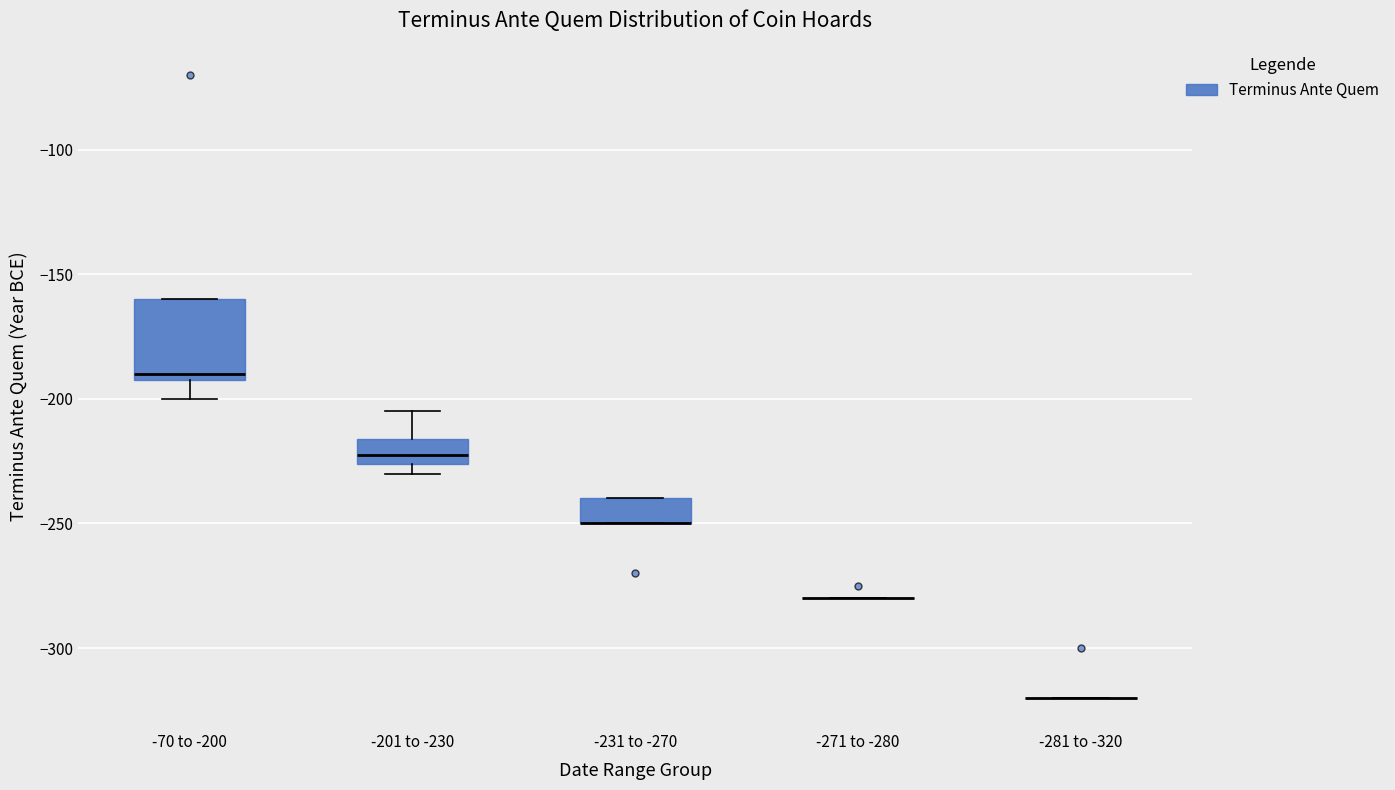

Reading left to right, read every box against the y-axis: the position of its median line, the range the box covers, and the ends of its whiskers. The values are not printed on the chart, so give them approximately, as read against the axis.

-70 to -200: median -190 (just above the box's lower edge), box -190 to -160, whiskers -200 to -160
-201 to -230: median -220, box -225 to -215, whiskers -230 to -205
-231 to -270: median -250 (drawn on the box's lower edge), box -250 to -240, whiskers -250 to -240
-271 to -280: box collapsed to a line at -280, whiskers -280 to -280
-281 to -320: box collapsed to a line at -320, whiskers -320 to -320